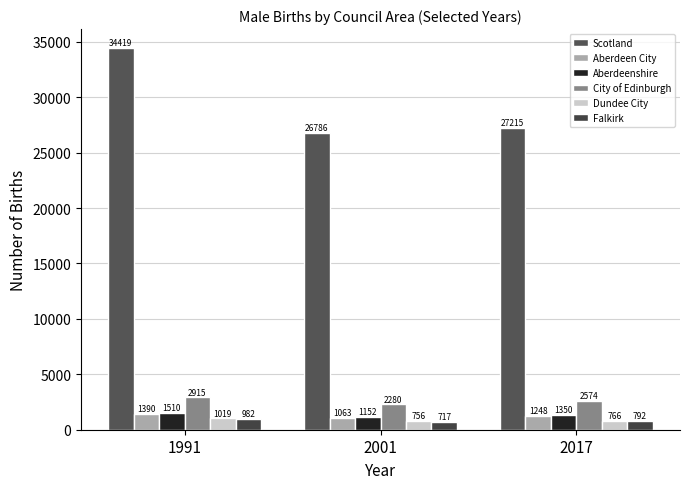

What is the maximum value shown in the chart?

34419